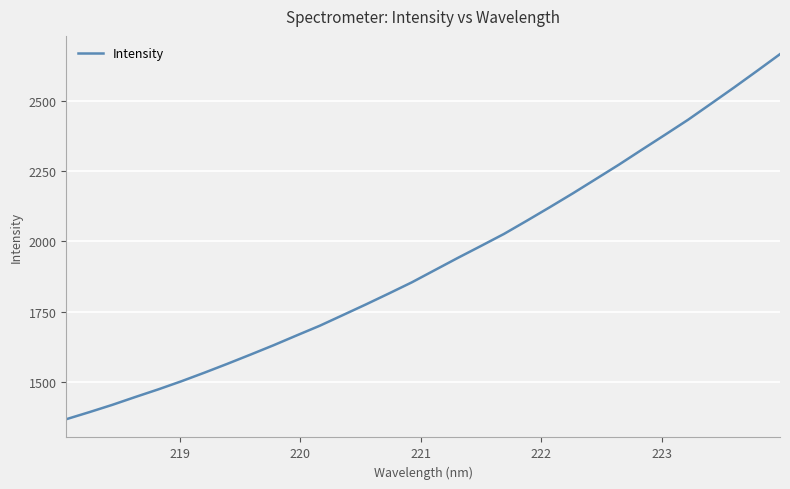

What is the difference between the maximum and minimum values?

1300.3